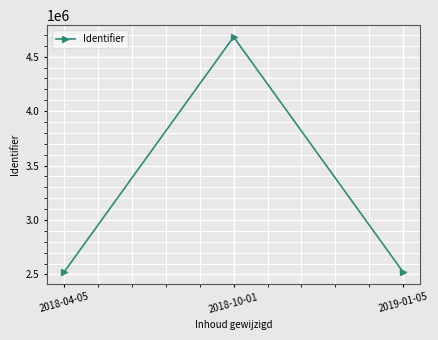

What is the label of the 2nd point from the left?

2018-10-01